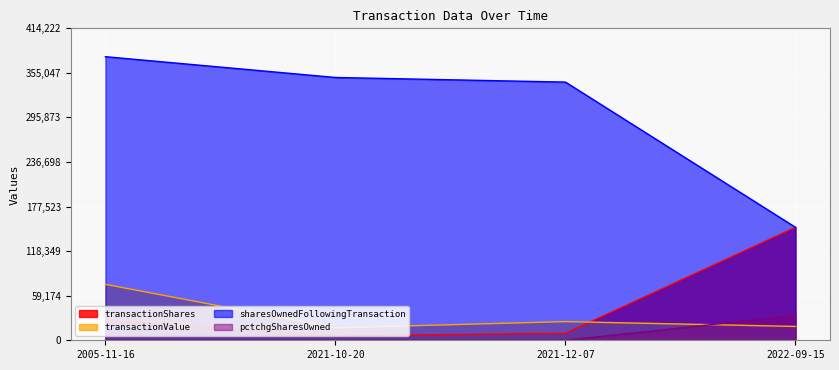

At which category is the sum across all series the highest?

2005-11-16